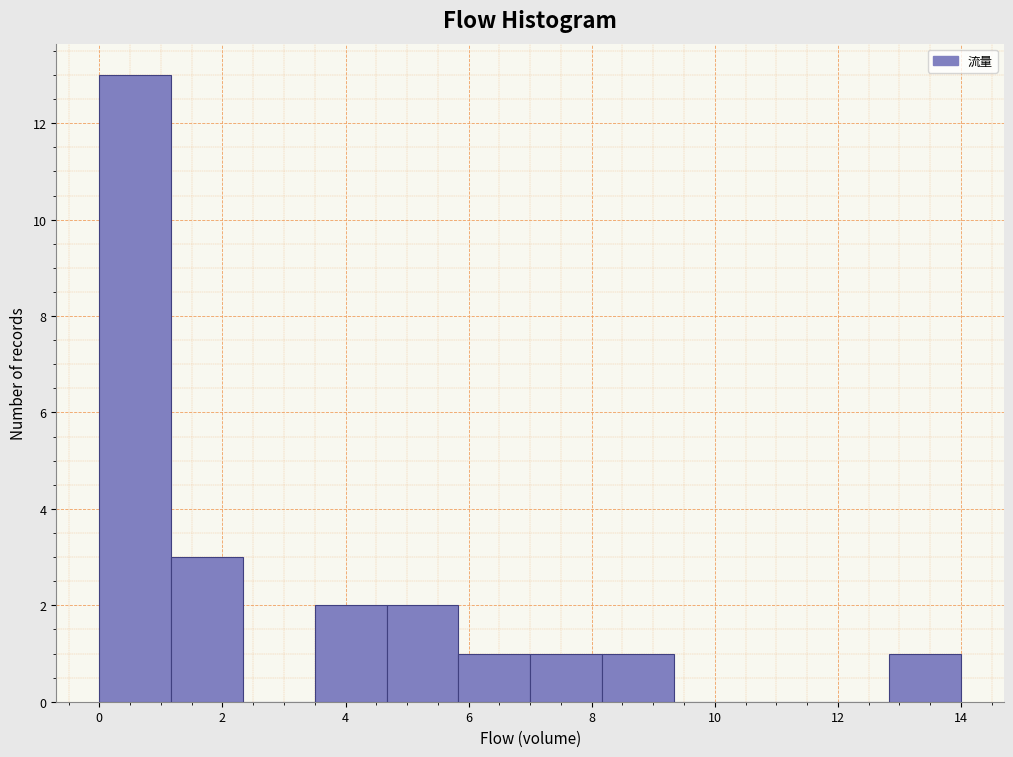

Reading left to right, list every bar in this chart as the range it spans on the x-axis followed by its height. Neither the bar edges nor the heights are printed on the chart, so give them approximately, as read against the axes.

0.0 to 1.2: 13
1.2 to 2.4: 3
2.4 to 3.6: 0
3.6 to 4.6: 2
4.6 to 5.8: 2
5.8 to 7.0: 1
7.0 to 8.2: 1
8.2 to 9.4: 1
9.4 to 10.6: 0
10.6 to 11.6: 0
11.6 to 12.8: 0
12.8 to 14.0: 1